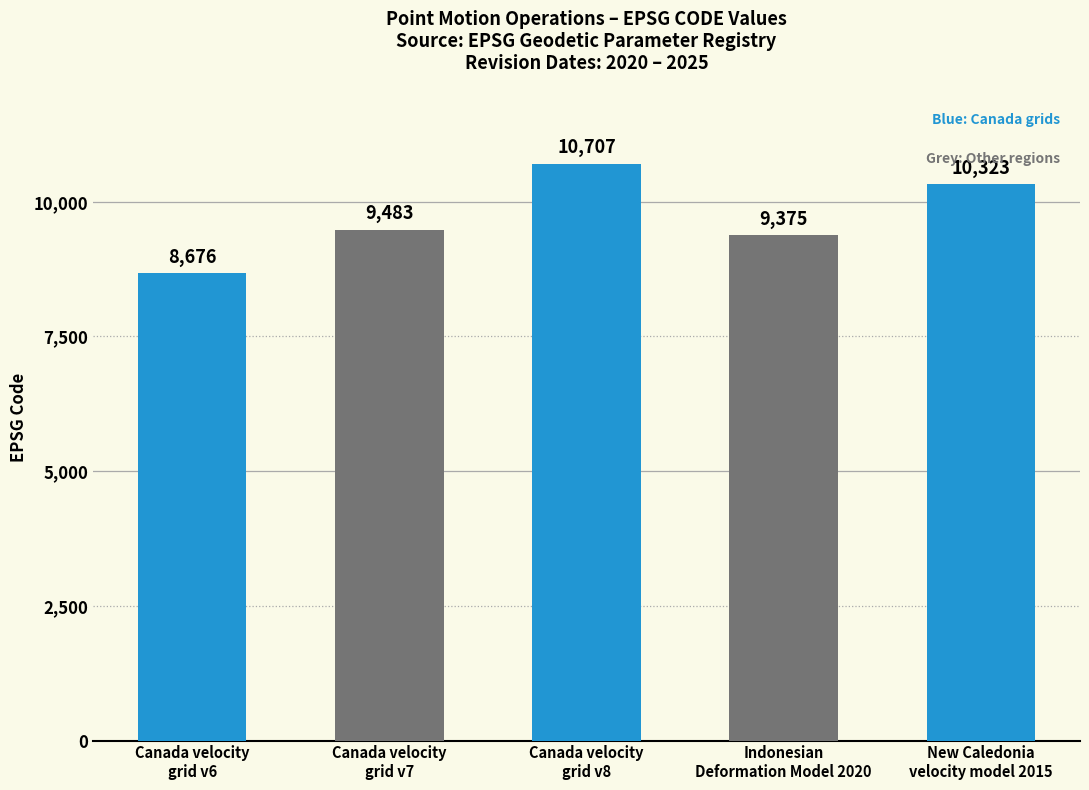

Reading left to right, list all the values displayed in this chart.

8676	9483	10707	9375	10323